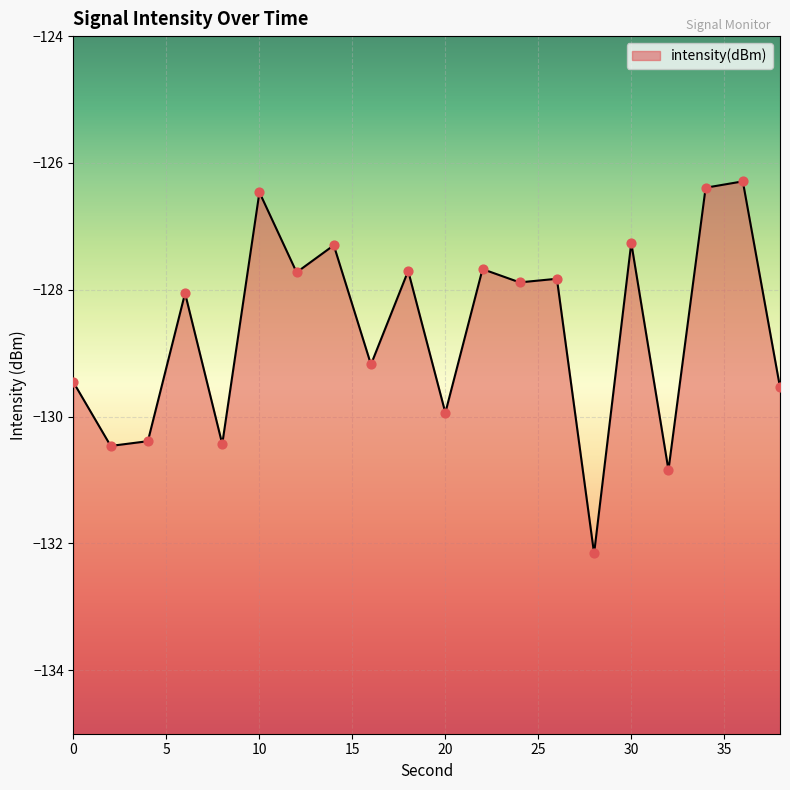

What is the change in value from 0 to 20?

-0.5